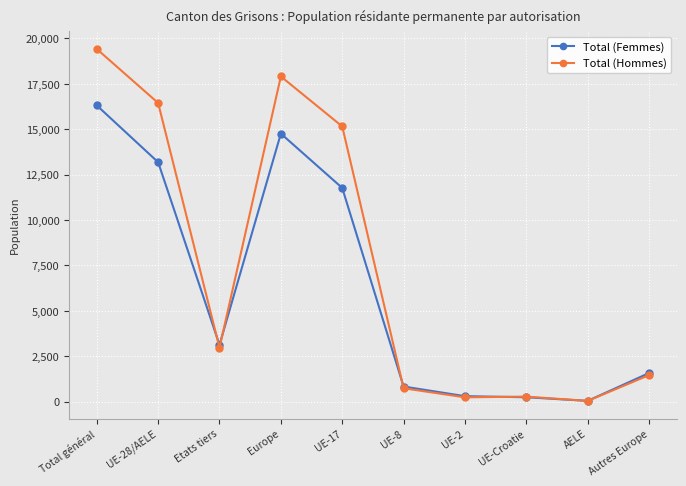

What position from the right is AELE?

2